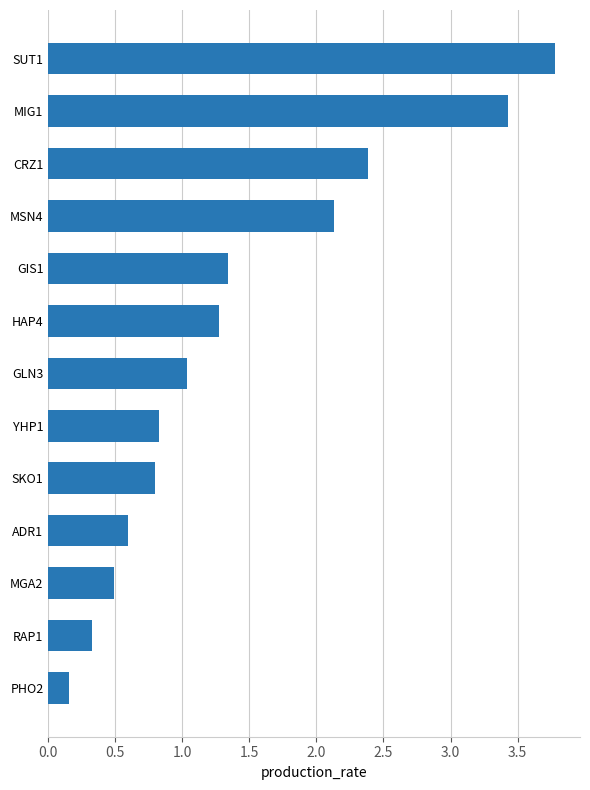

Does the chart contain any negative values?

No